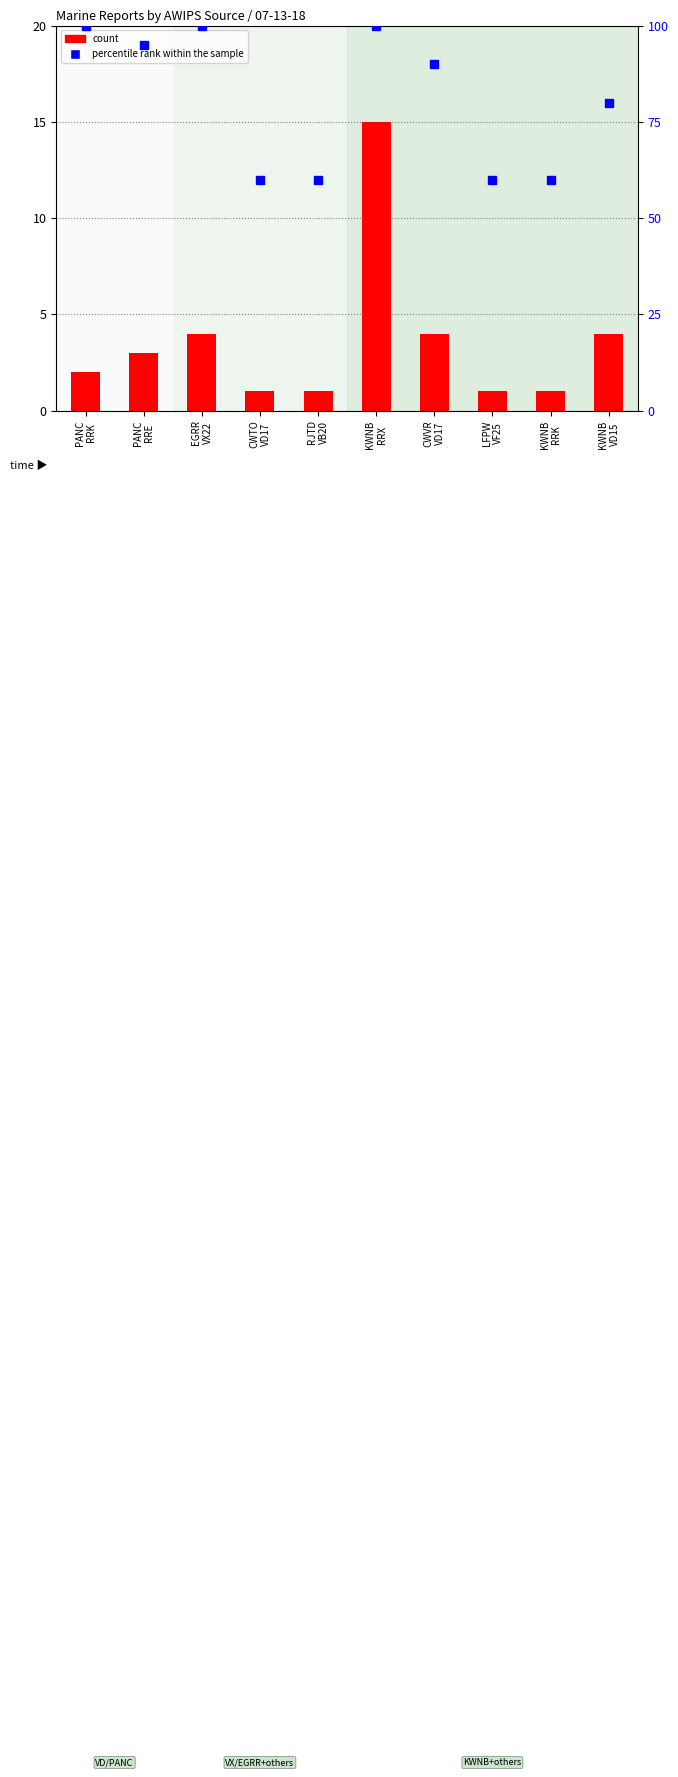

What is the maximum value for count?

15